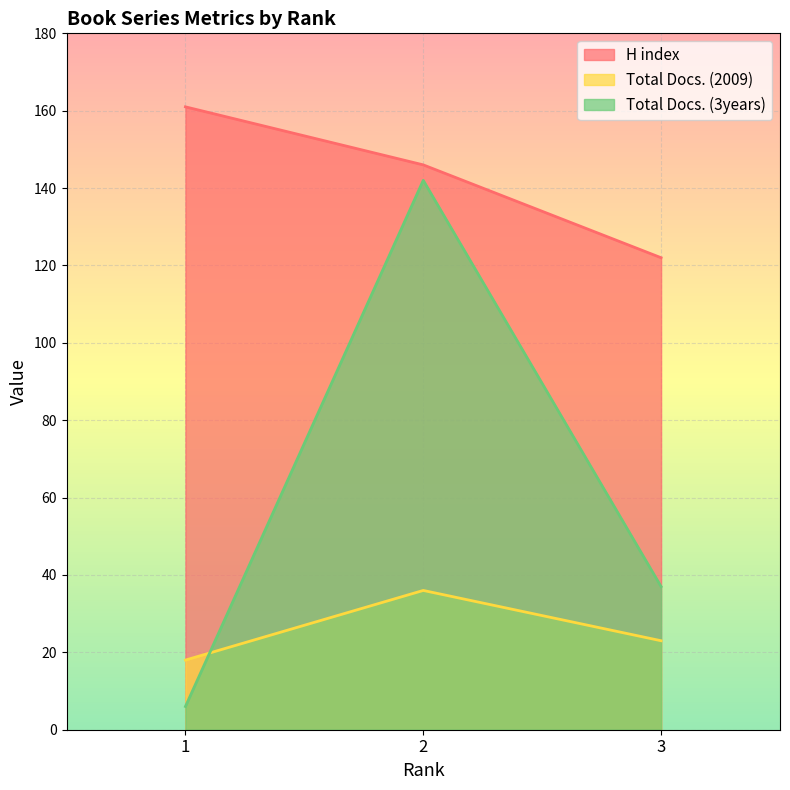

At 2, list the series in order from smallest to largest.

Total Docs. (2009), Total Docs. (3years), H index